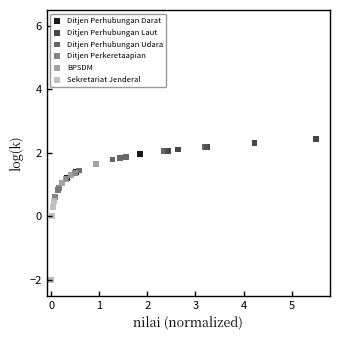

Which series reaches the minimum Y coordinate?

Sekretariat Jenderal